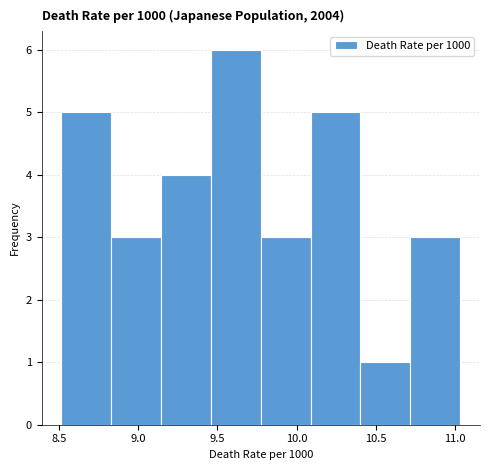

Over which range of the x-axis is the bar tallest?

9.45 to 9.75